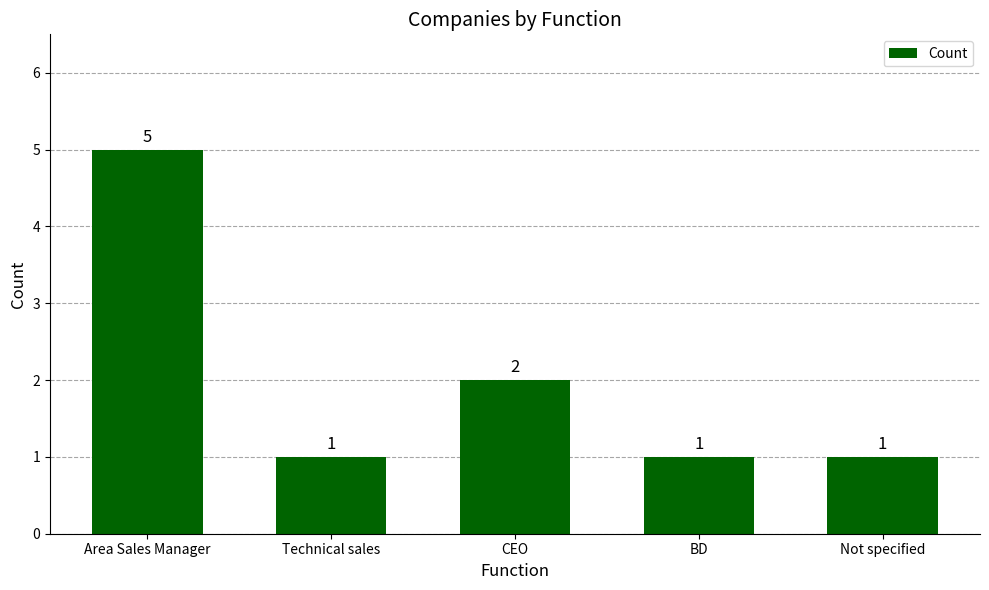

True or false: the data shows 2 at Technical sales.

False